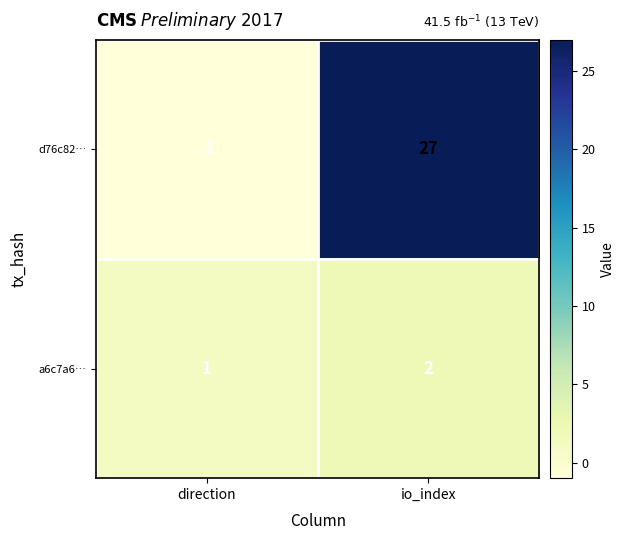

What is the difference between the highest and lowest values at io_index?

25